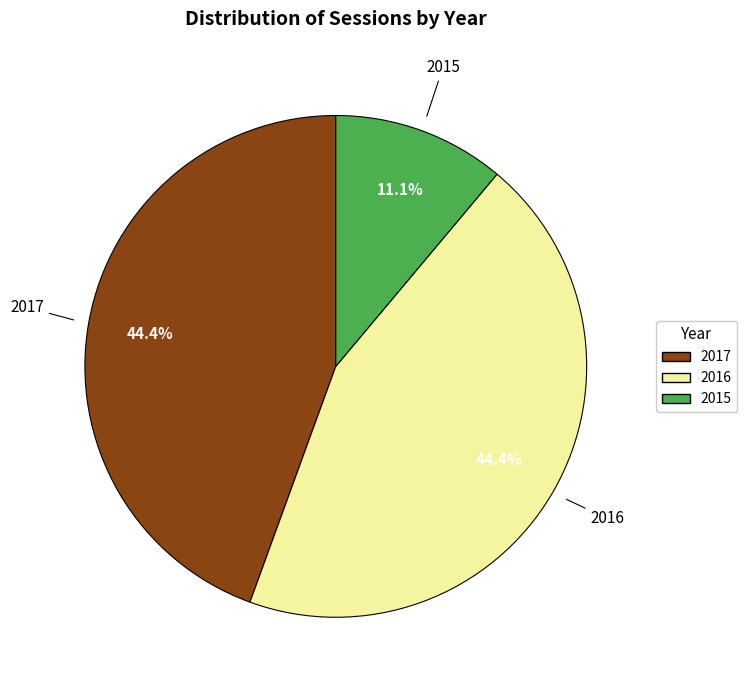

Does 2015 represent more than half of the total?

No